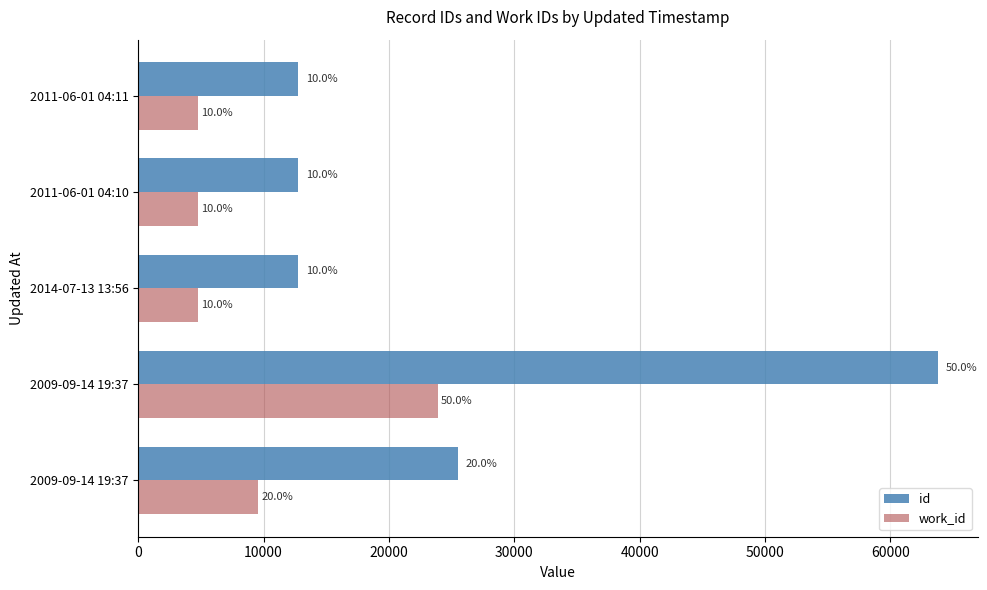

What are all the series names shown in the legend?

id, work_id